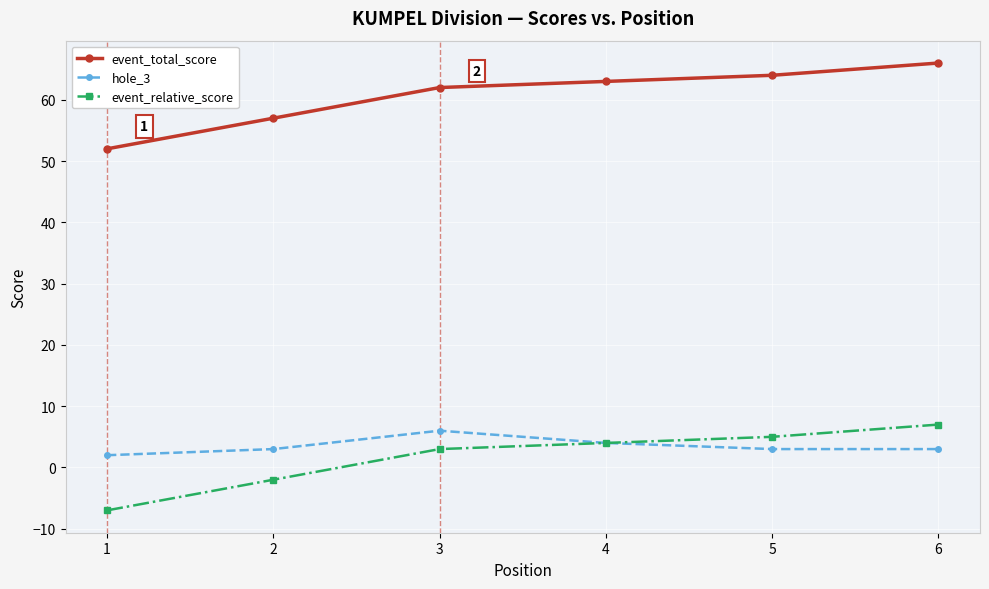

Reading left to right, what are all the values shown in this chart?

event_total_score: 52	57	62	63	64	66
hole_3: 2	3	6	4	3	3
event_relative_score: -7	-2	3	4	5	7